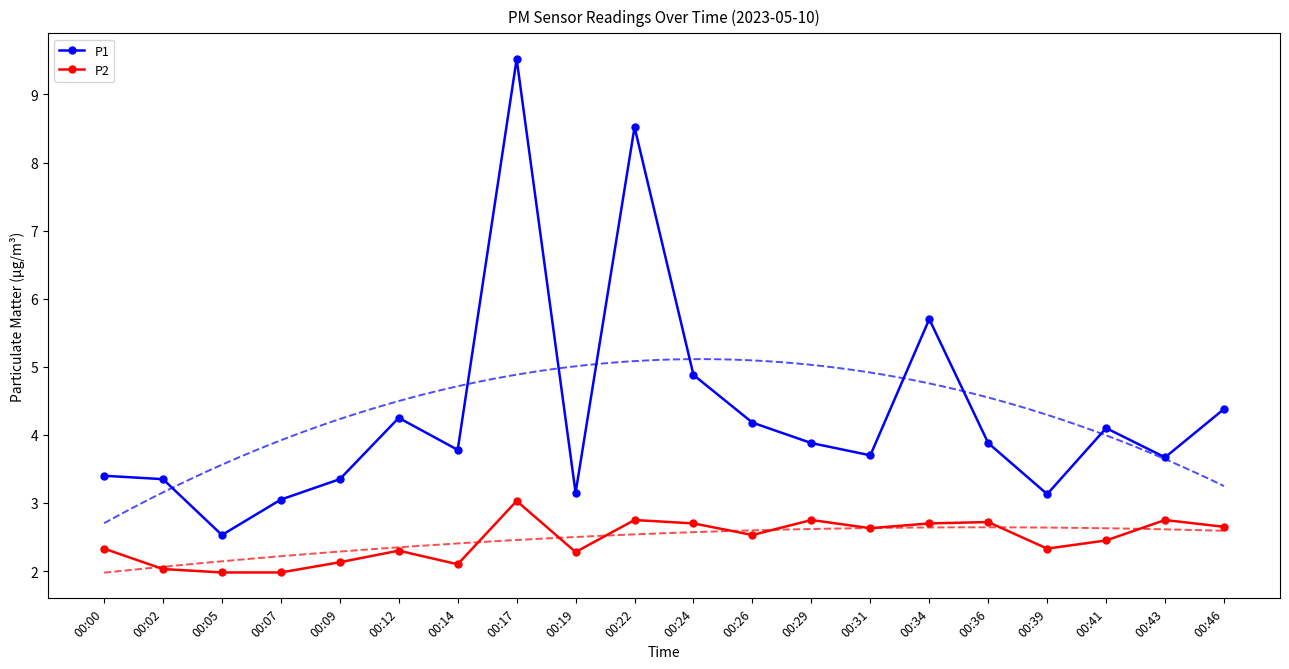

Which series has the widest spread of values?

P1